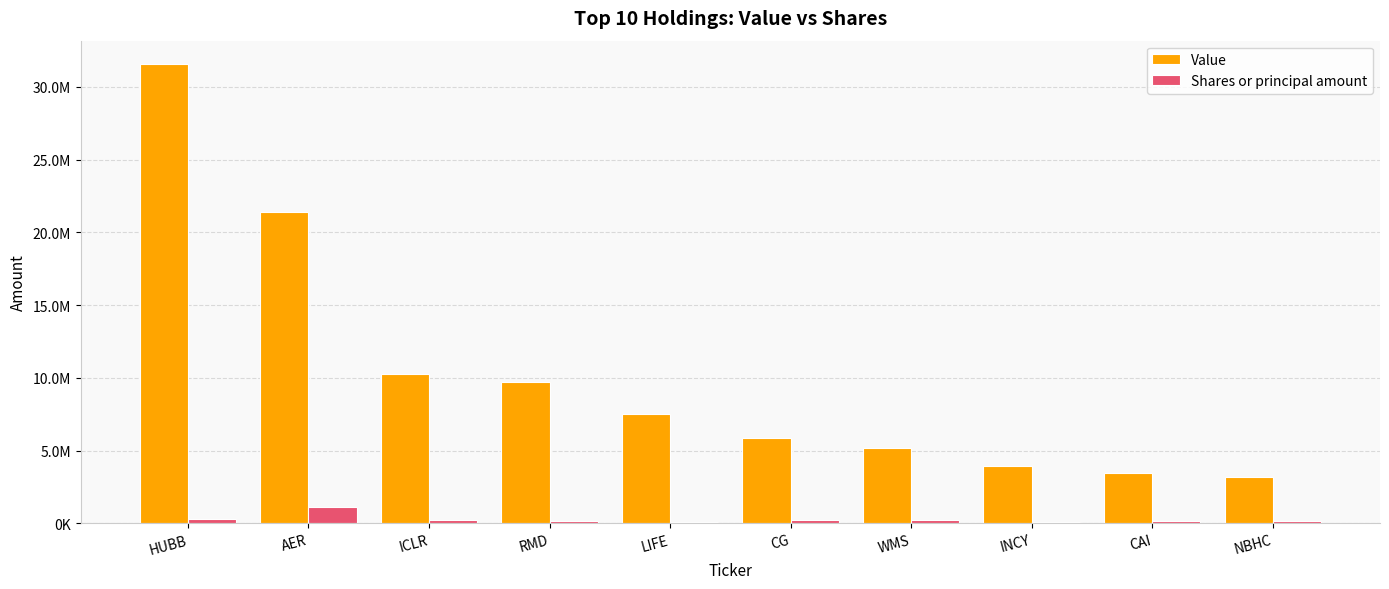

Rank the series by their average value, from lowest to highest.

Shares or principal amount, Value